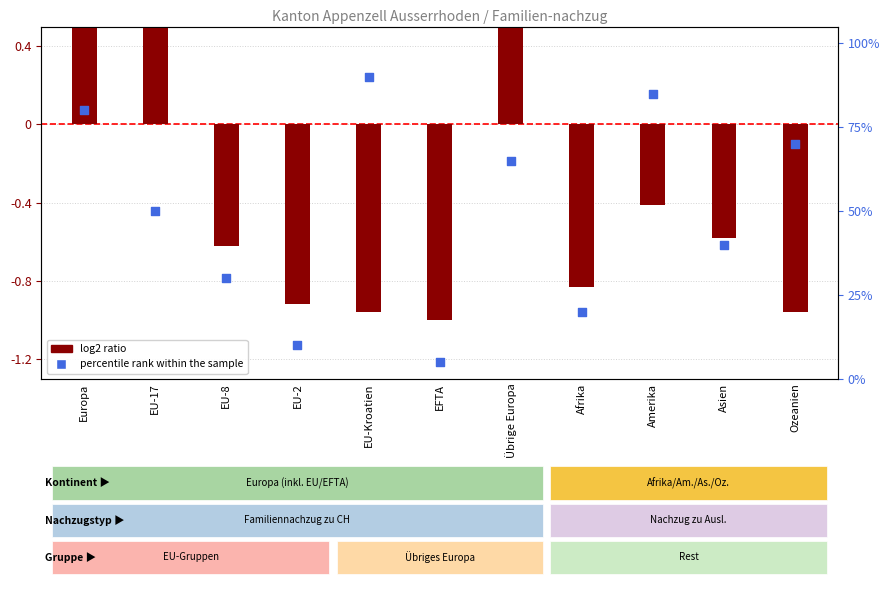

Which series contains the lowest Y value?

log2 ratio